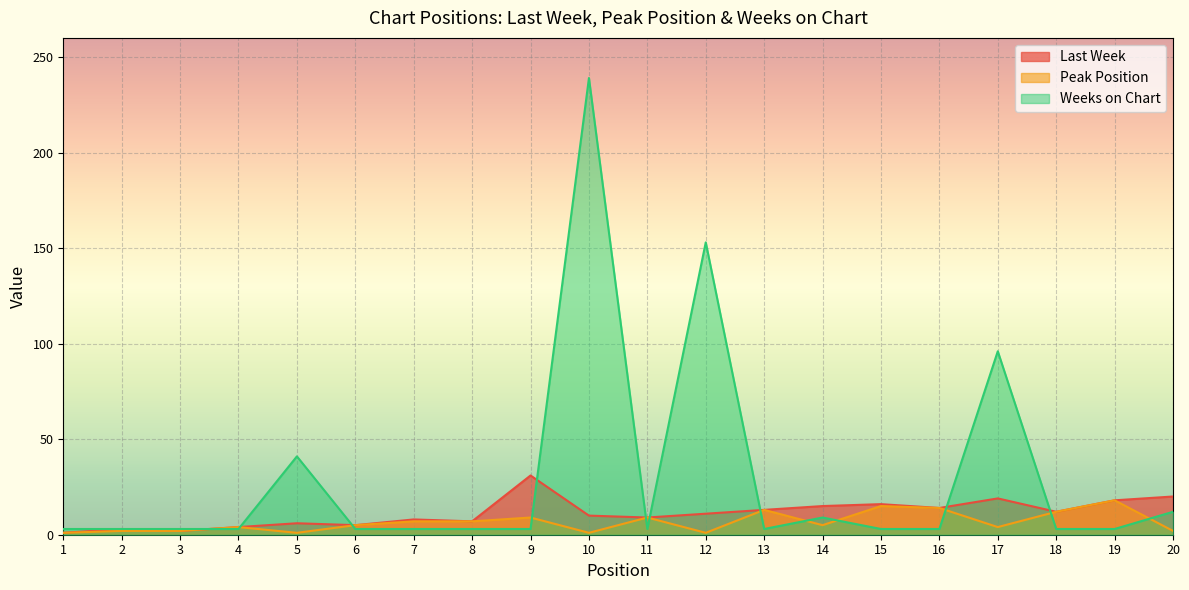

True or false: Peak Position has a value of 1 at 1.

True